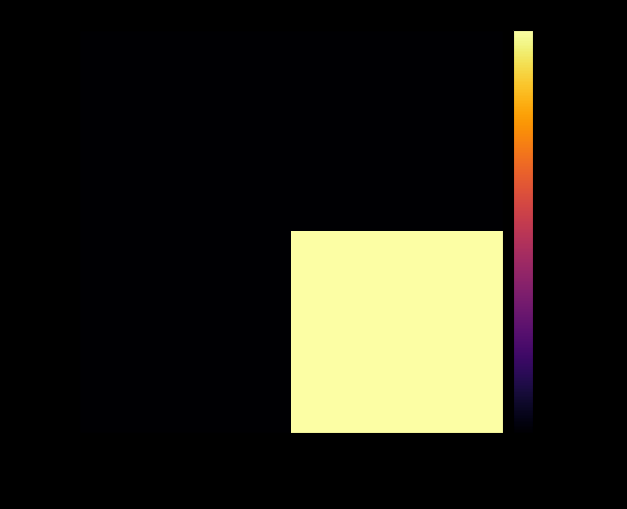

Which category has the highest value across all series?

复方嗜酸乳杆菌片